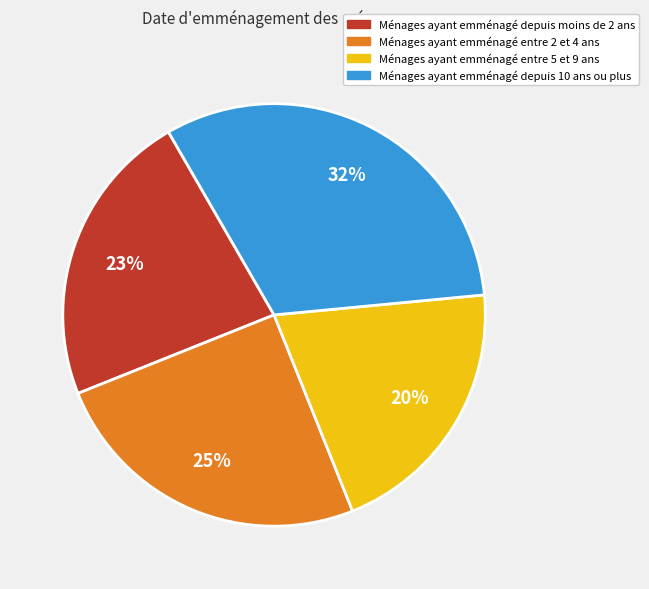

To the nearest percent, what is the average slice percentage?

25%